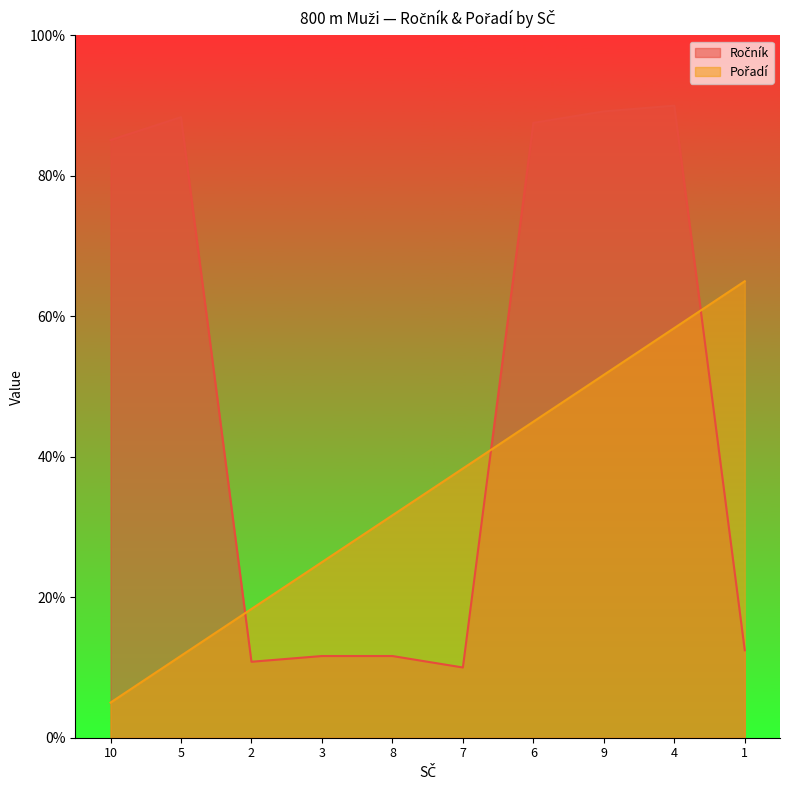

Reading left to right, list all the values displayed in this chart.

Ročník: 85.1	88.4	10.8	11.6	11.6	10.0	87.6	89.2	90.0	12.4
Pořadí: 5.0	11.7	18.3	25.0	31.7	38.3	45.0	51.7	58.3	65.0